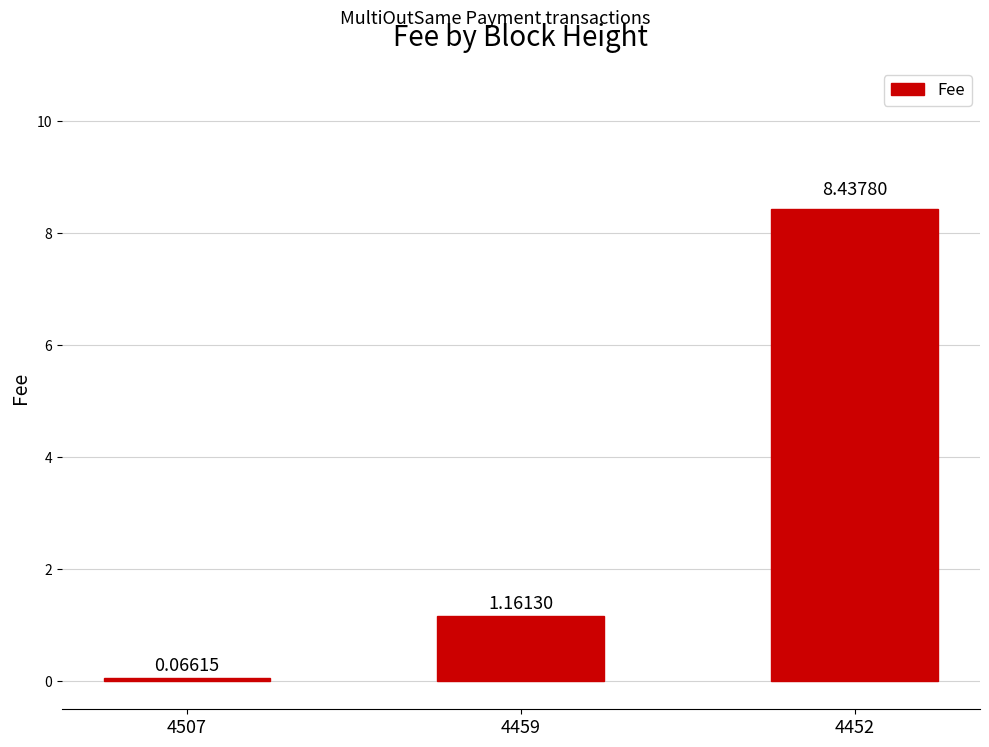

What is the change in value from 4507 to 4452?

+8.4